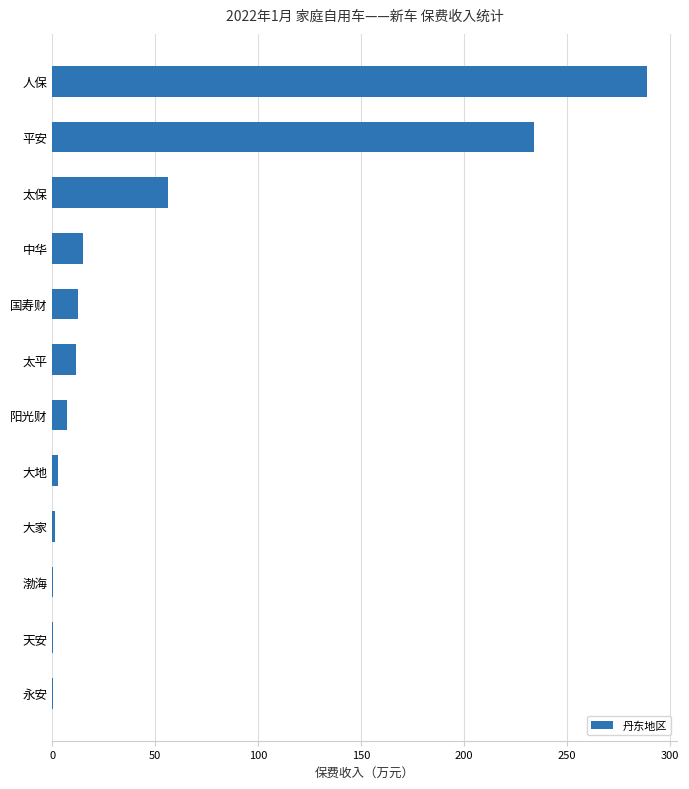

What is the sum of the values at 国寿财 and 平安?

246.4